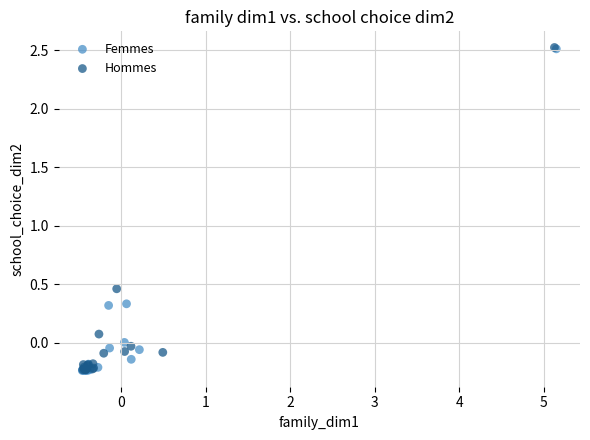

Which series has the widest spread of Y values?

Hommes